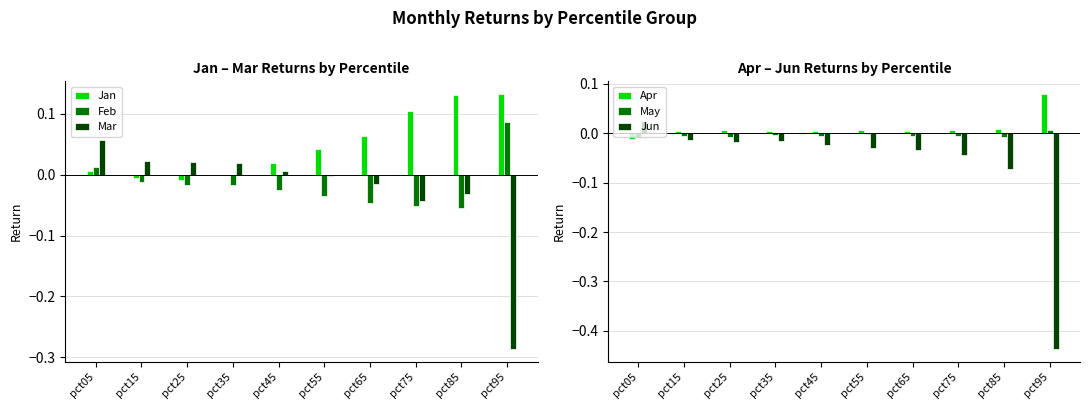

List the series in order of their peak value, lowest first.

May, Jun, Mar, Apr, Feb, Jan